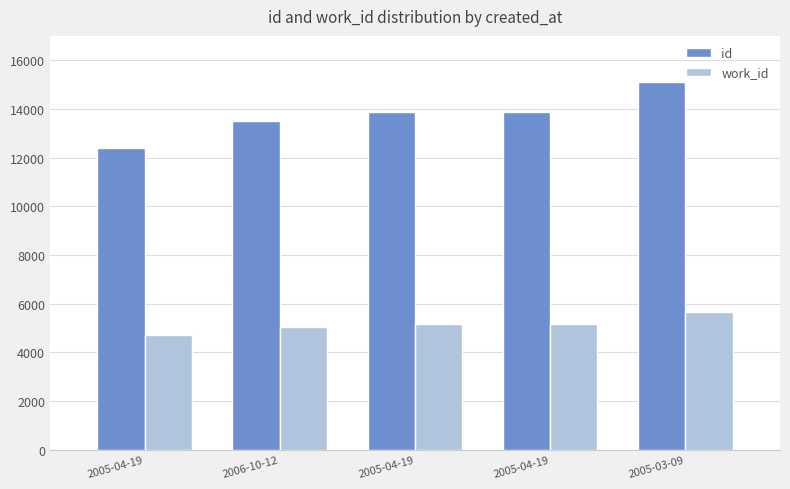

What are all the series names shown in the legend?

id, work_id